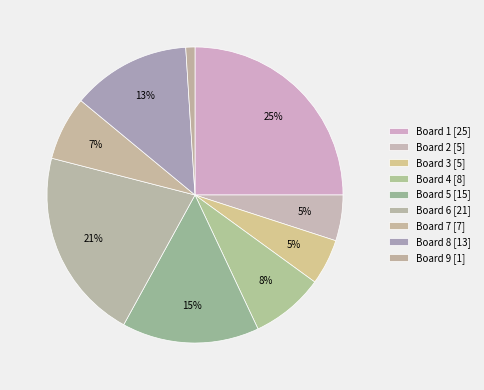

How many slices are in this pie chart?

9